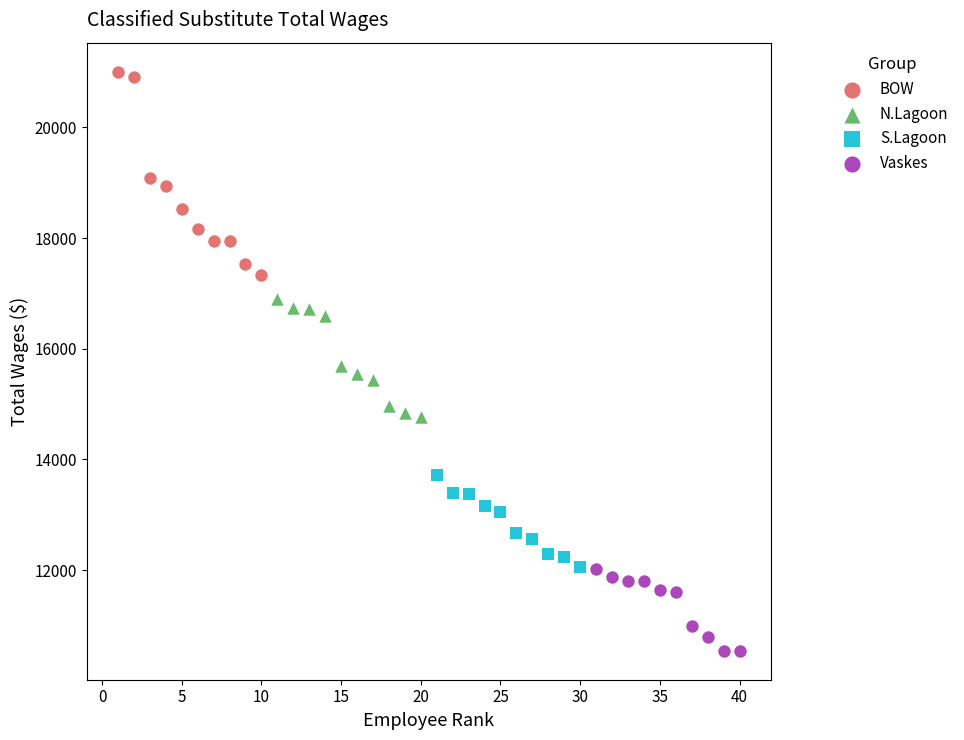

Which series contains the lowest Y value?

Vaskes